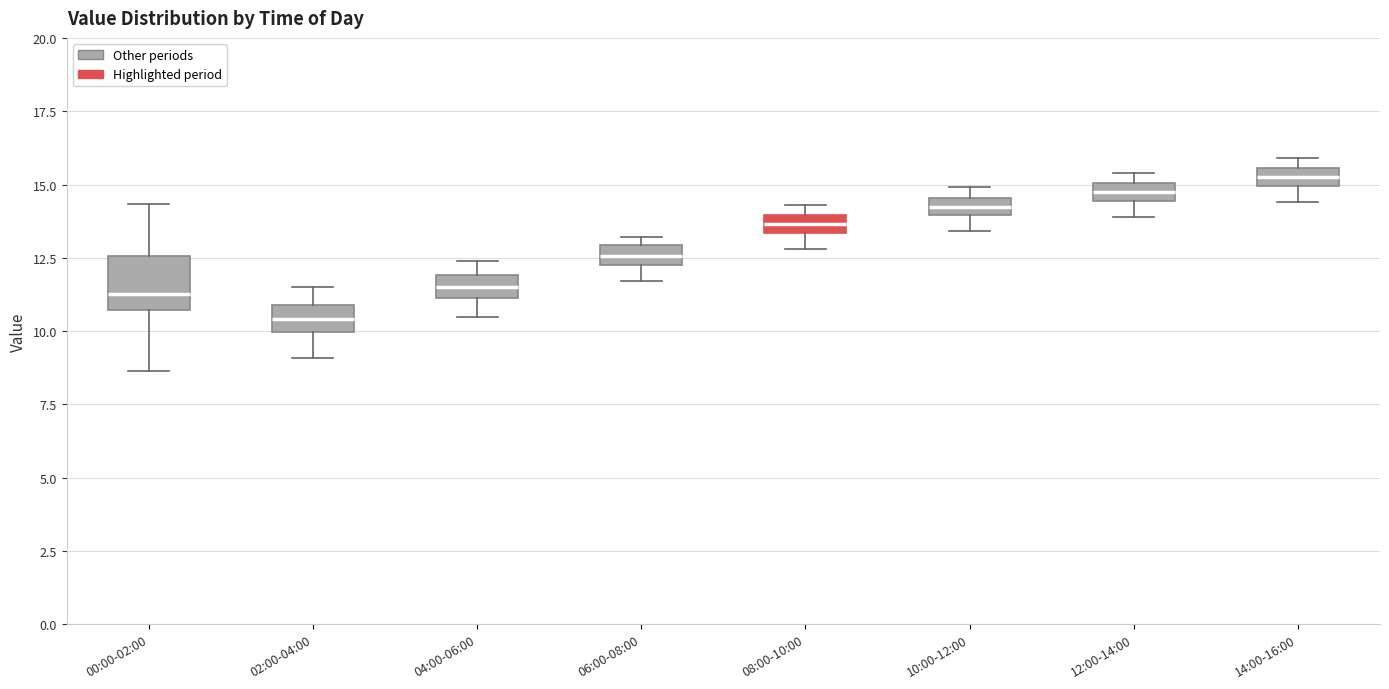

Where does the lower whisker of the box for 00:00-02:00 end on the y-axis? The values are not printed on the chart, so give them approximately, as read against the axis.

8.5